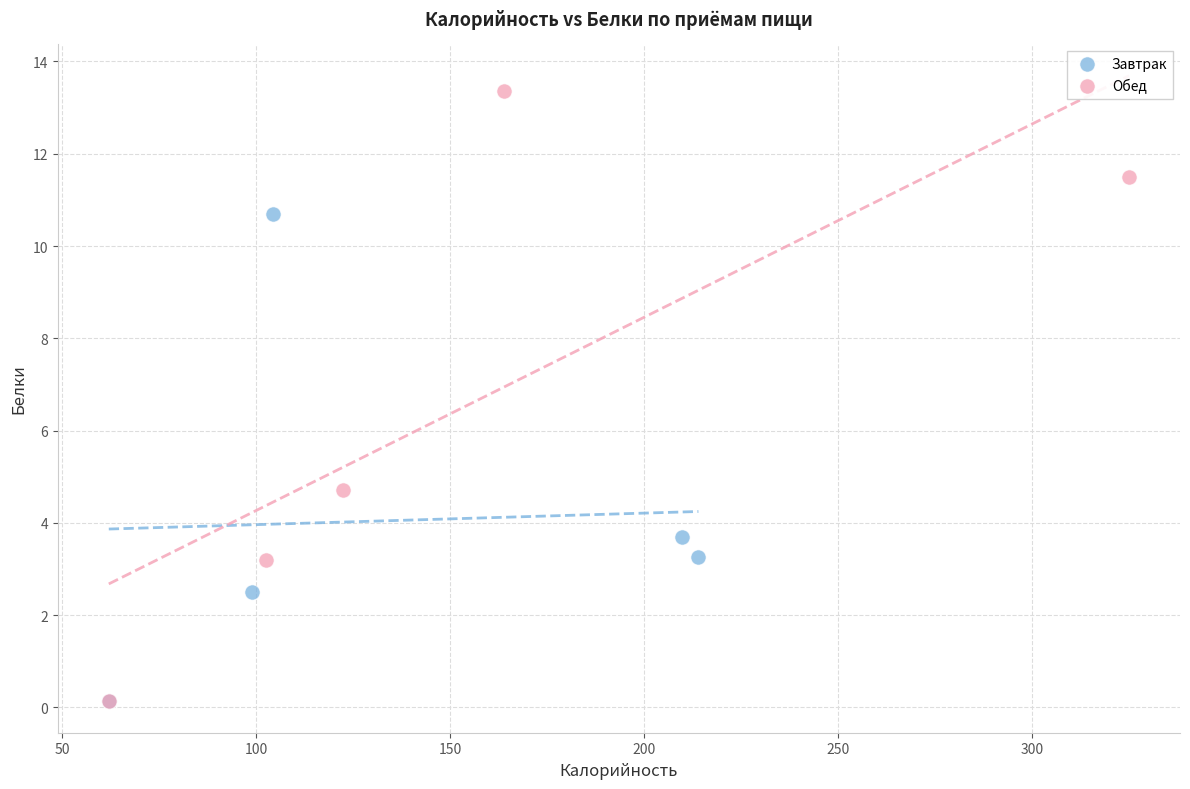

Which series contains the highest Y value?

Обед